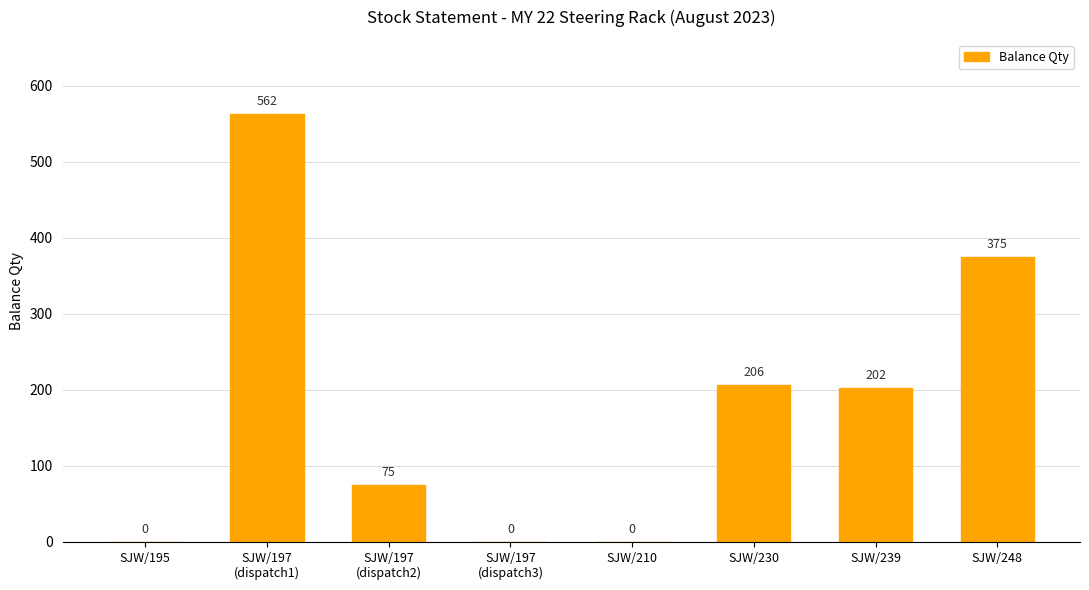

Reading right to left, transcribe all the data shown in this chart.

375	202	206	0	0	75	562	0